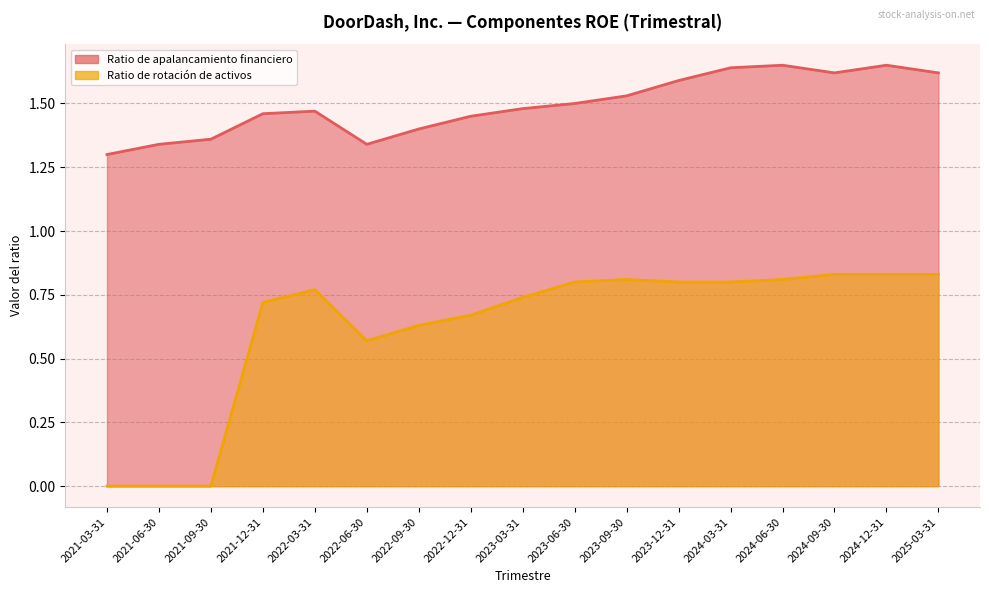

In Ratio de apalancamiento financiero, how many points are lower than both neighbors (excluding endpoints)?

2